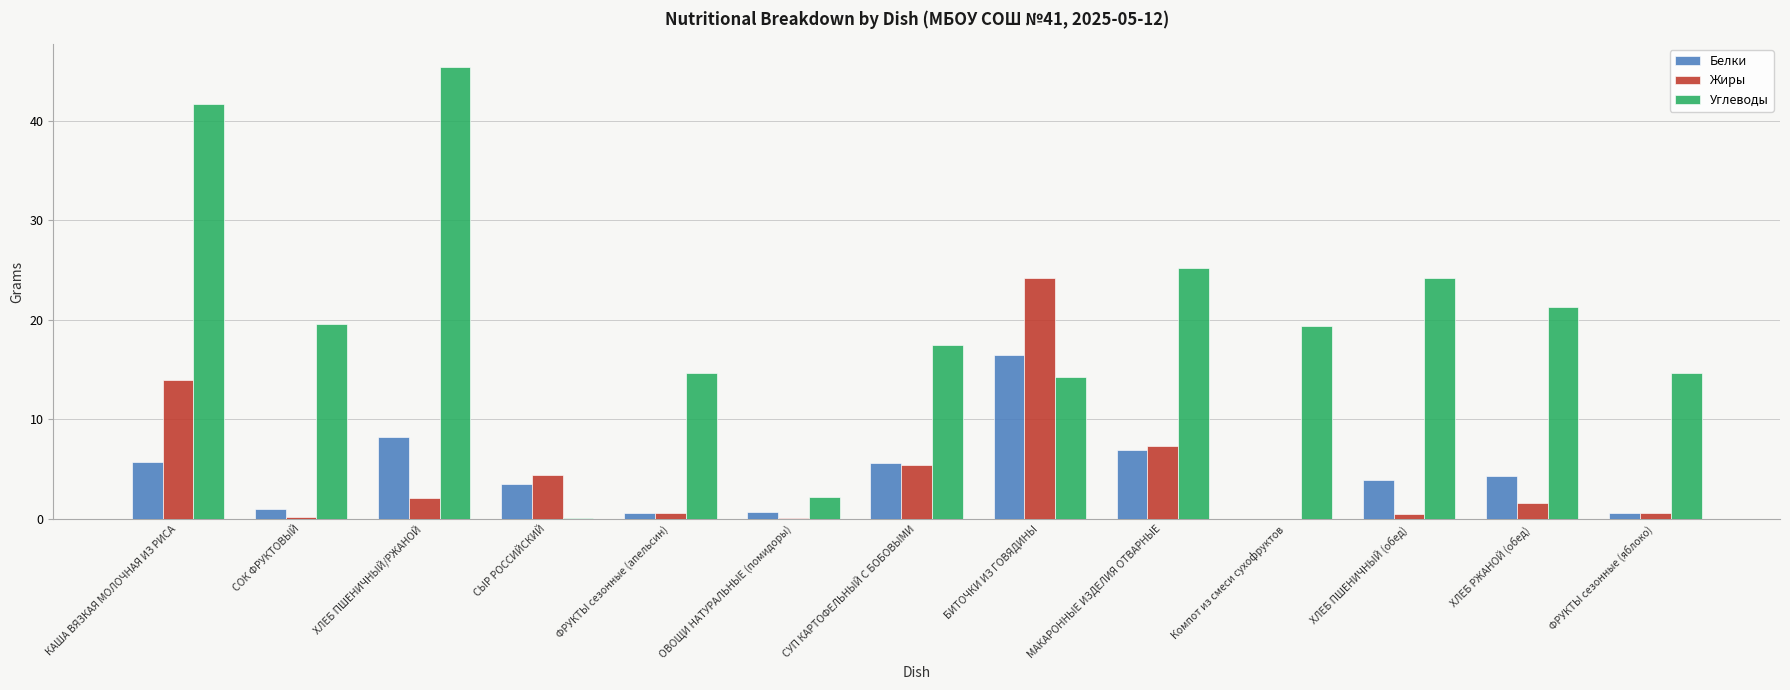

How many categories are shown in the chart?

13